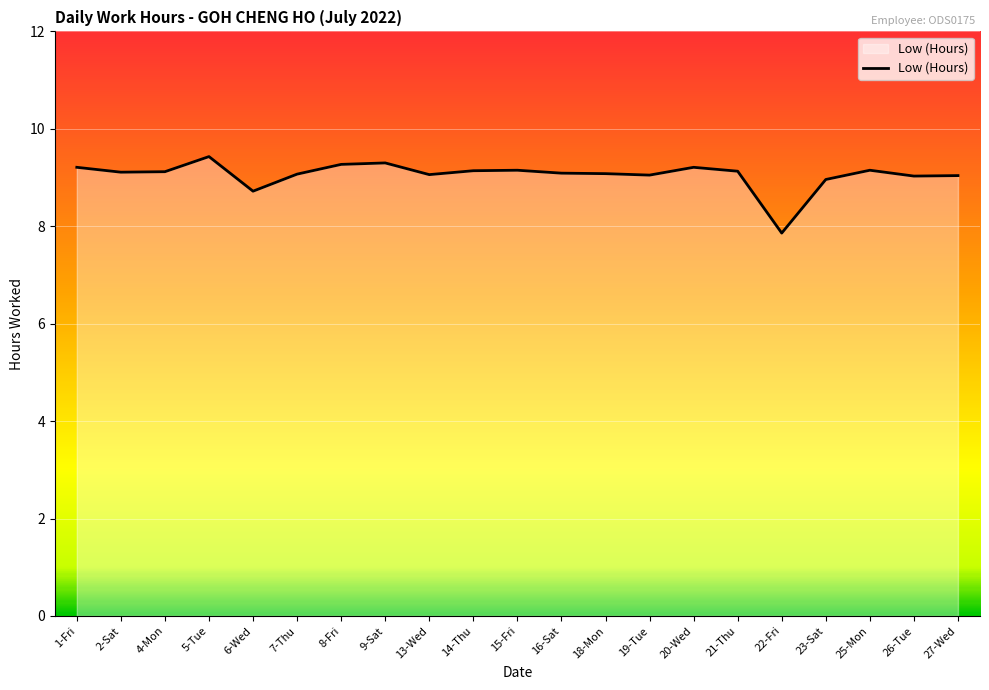

What position from the left is 16-Sat?

12